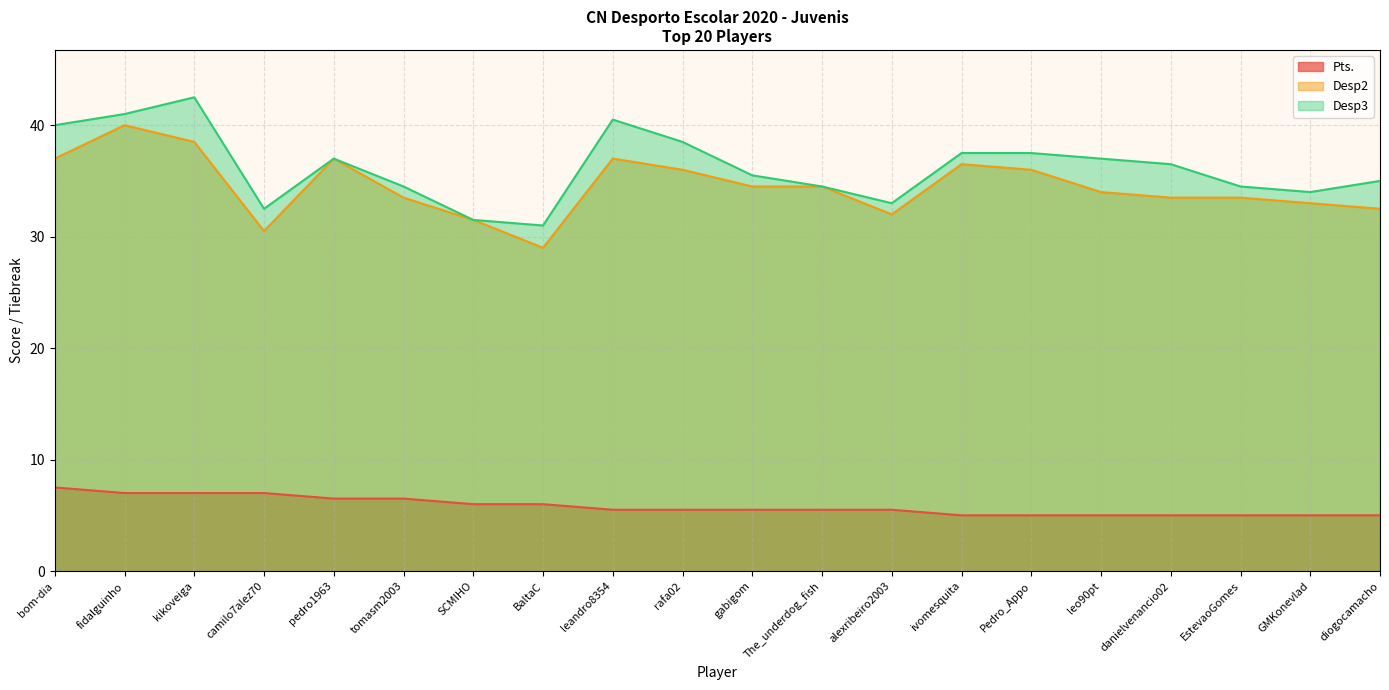

At how many categories does at least one series exceed 25?

20